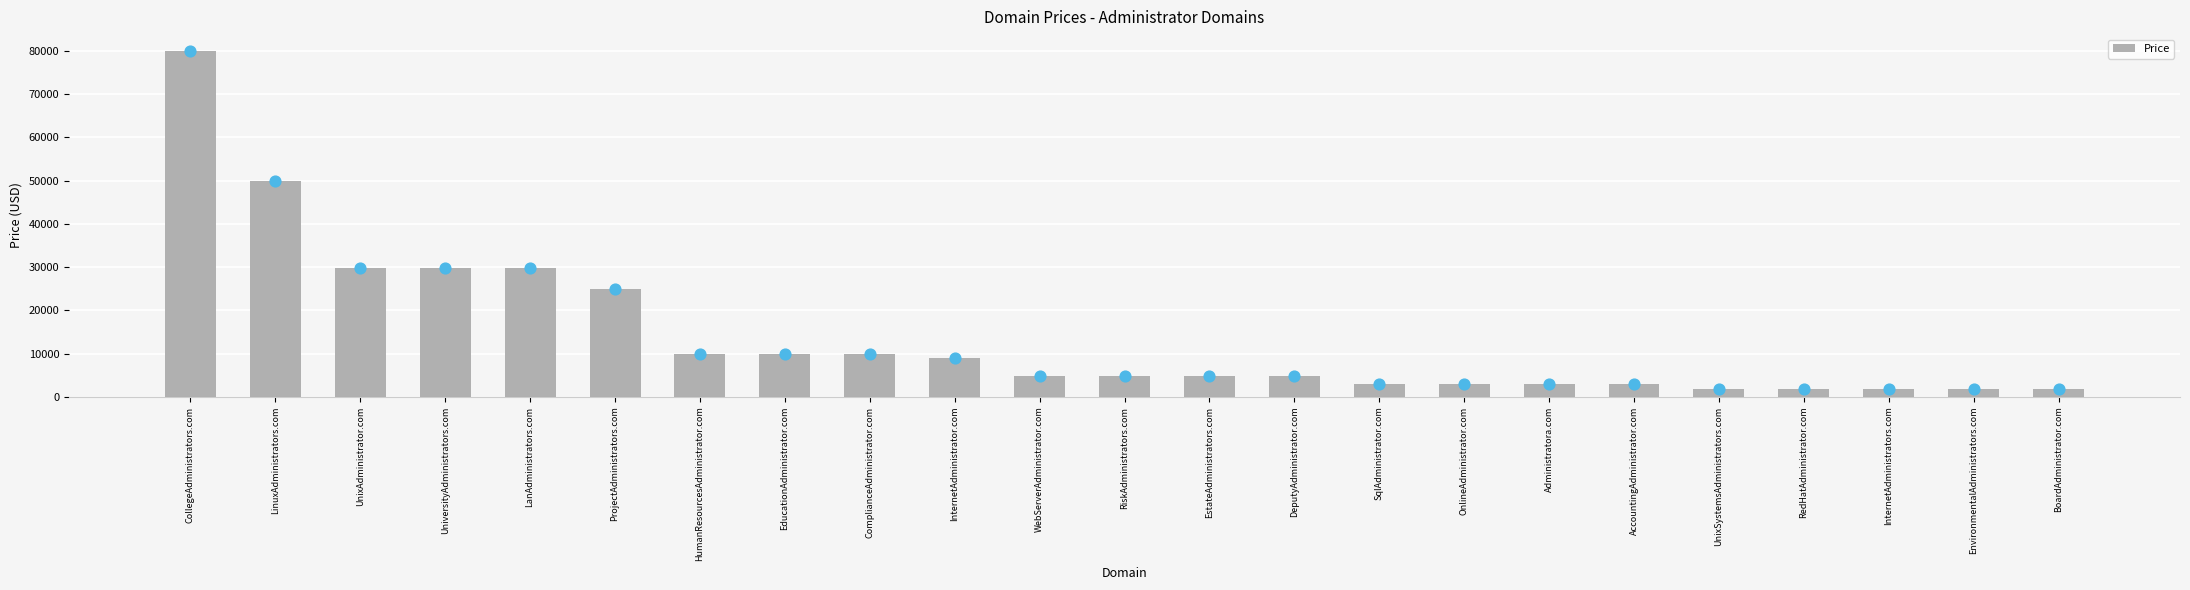

Approximately how many times larger is the value at LinuxAdministrators.com compared to LanAdministrators.com?

1.7